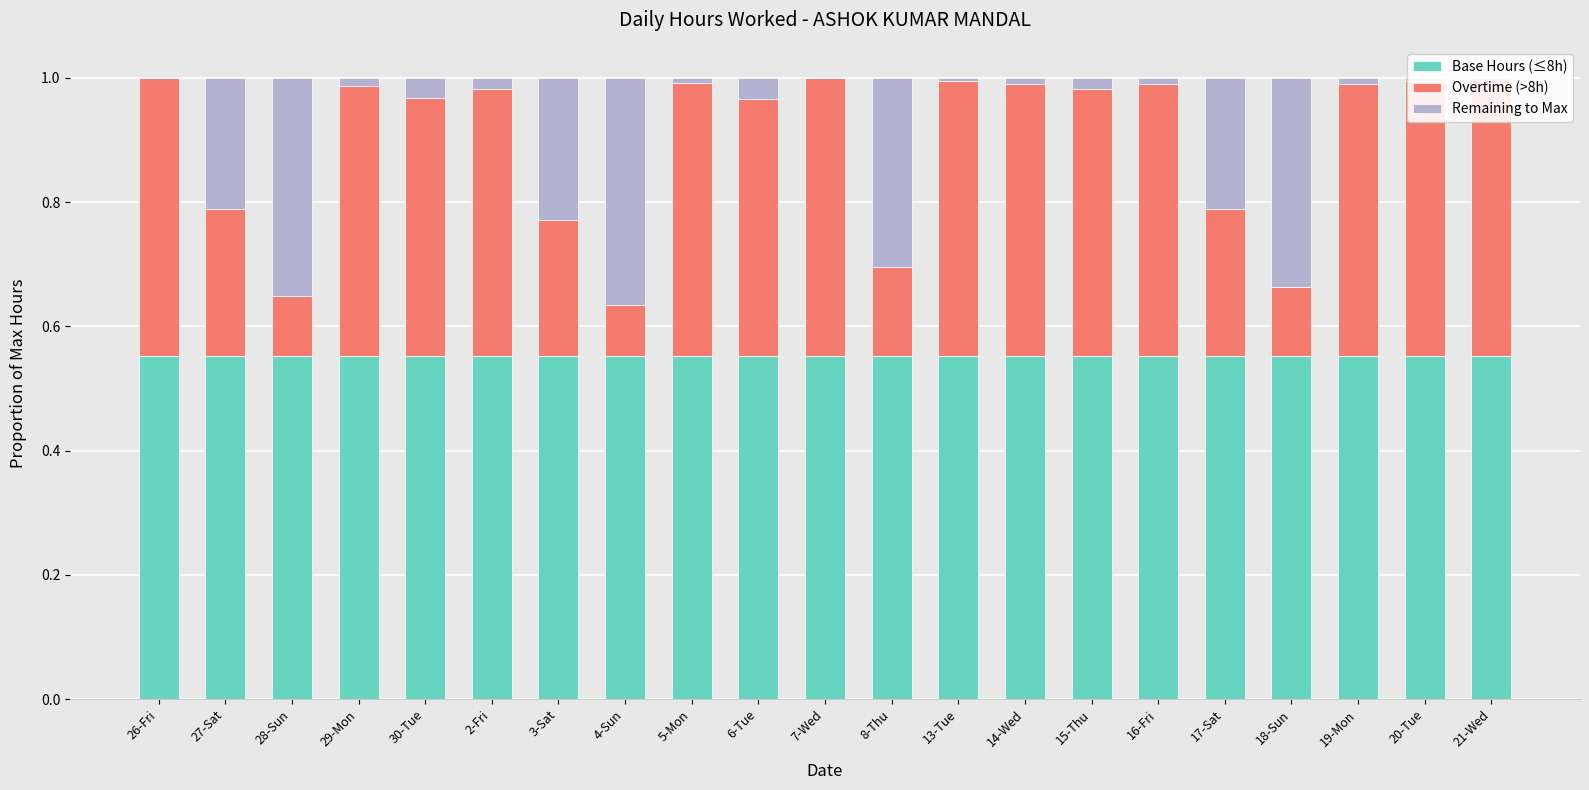

The value of Base Hours (≤8h) at 20-Tue is 0.7. True or false?

False